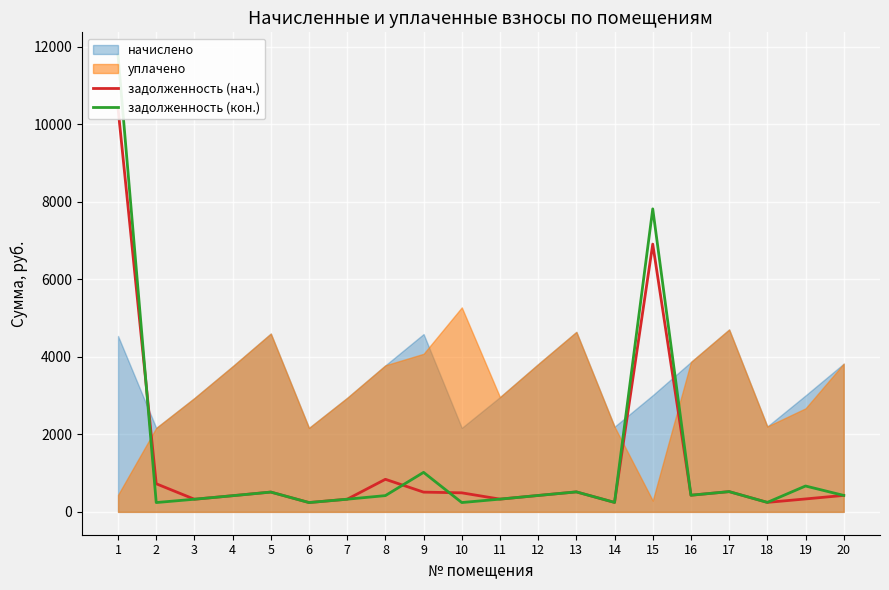

True or false: задолженность (нач.) and задолженность (кон.) cross at least once.

True